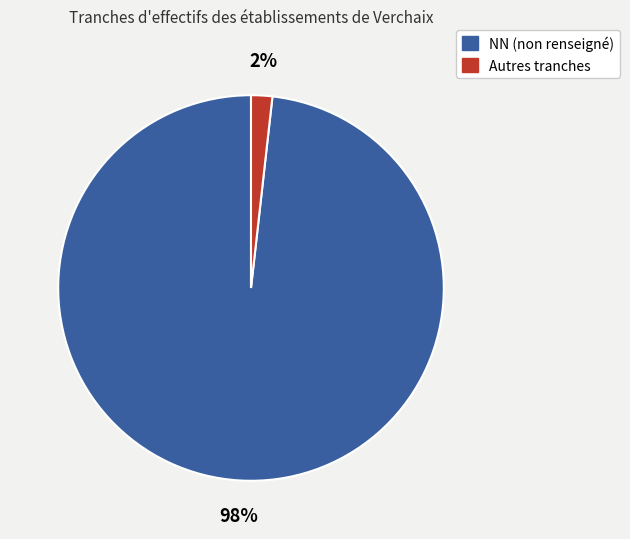

To the nearest percent, what is the difference between the largest and smallest slice percentages?

96%